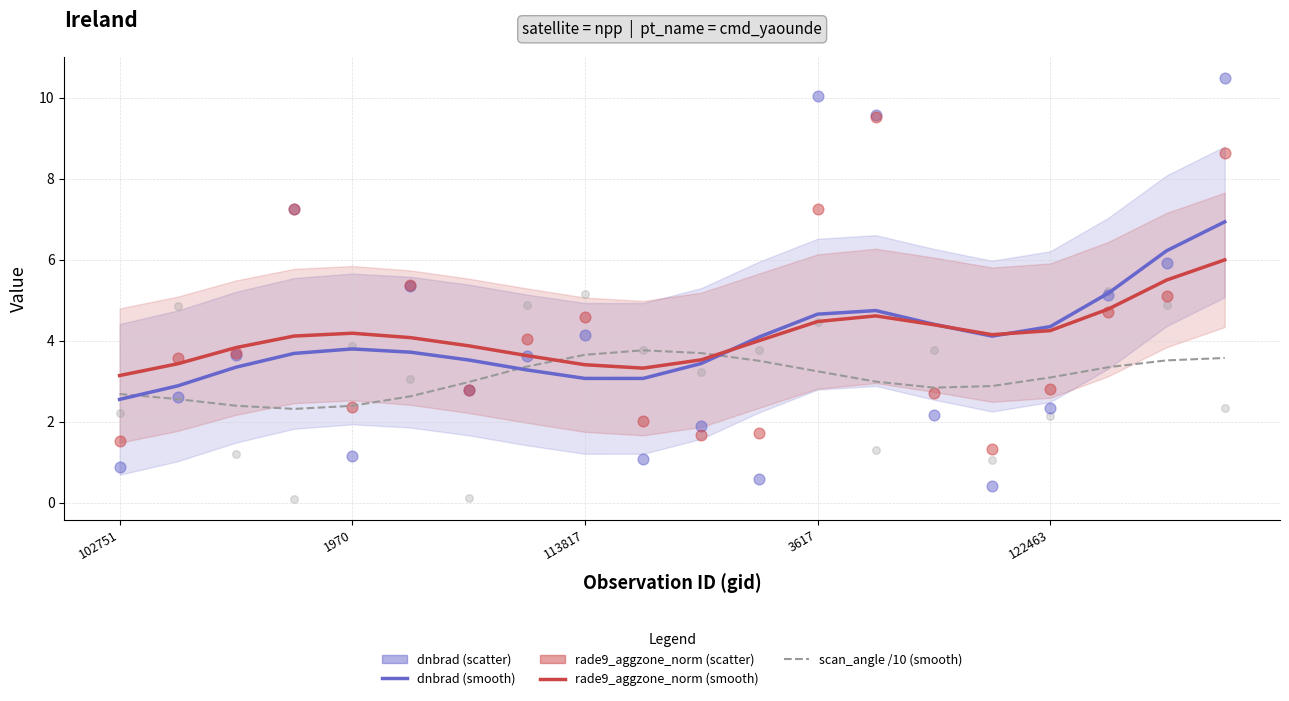

Which series reaches the minimum Y coordinate?

scan_angle /10 (scatter)